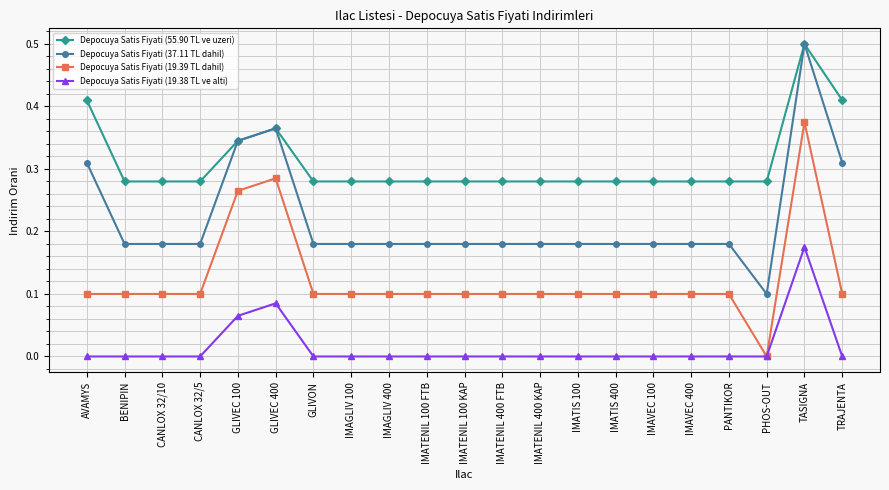

What is the label of the 16th point from the left?

IMAVEC 100